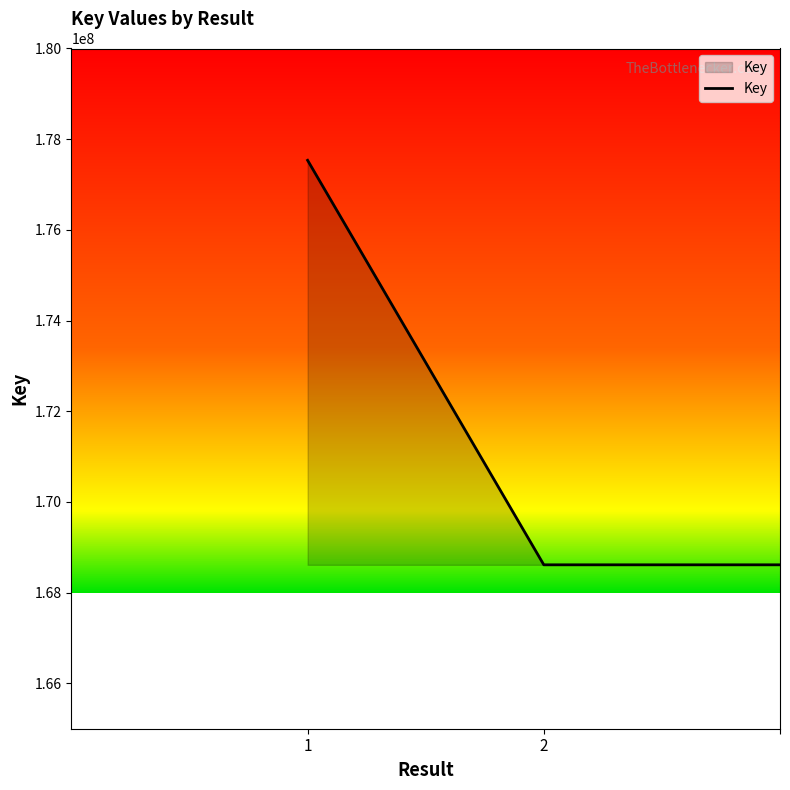

What is the smallest value displayed?

168614431